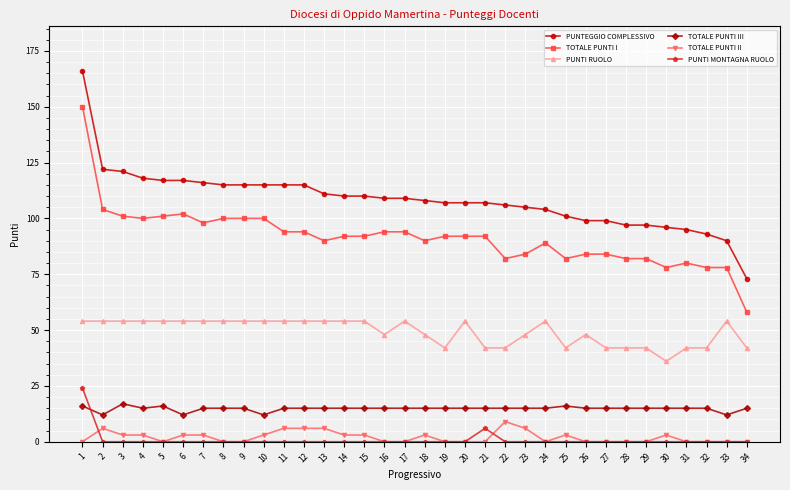

Reading left to right, extract all data points from this chart.

PUNTEGGIO COMPLESSIVO: 166	122	121	118	117	117	116	115	115	115	115	115	111	110	110	109	109	108	107	107	107	106	105	104	101	99	99	97	97	96	95	93	90	73
TOTALE PUNTI I: 150	104	101	100	101	102	98	100	100	100	94	94	90	92	92	94	94	90	92	92	92	82	84	89	82	84	84	82	82	78	80	78	78	58
PUNTI RUOLO: 54	54	54	54	54	54	54	54	54	54	54	54	54	54	54	48	54	48	42	54	42	42	48	54	42	48	42	42	42	36	42	42	54	42
TOTALE PUNTI III: 16	12	17	15	16	12	15	15	15	12	15	15	15	15	15	15	15	15	15	15	15	15	15	15	16	15	15	15	15	15	15	15	12	15
TOTALE PUNTI II: 0	6	3	3	0	3	3	0	0	3	6	6	6	3	3	0	0	3	0	0	0	9	6	0	3	0	0	0	0	3	0	0	0	0
PUNTI MONTAGNA RUOLO: 24	0	0	0	0	0	0	0	0	0	0	0	0	0	0	0	0	0	0	0	6	0	0	0	0	0	0	0	0	0	0	0	0	0